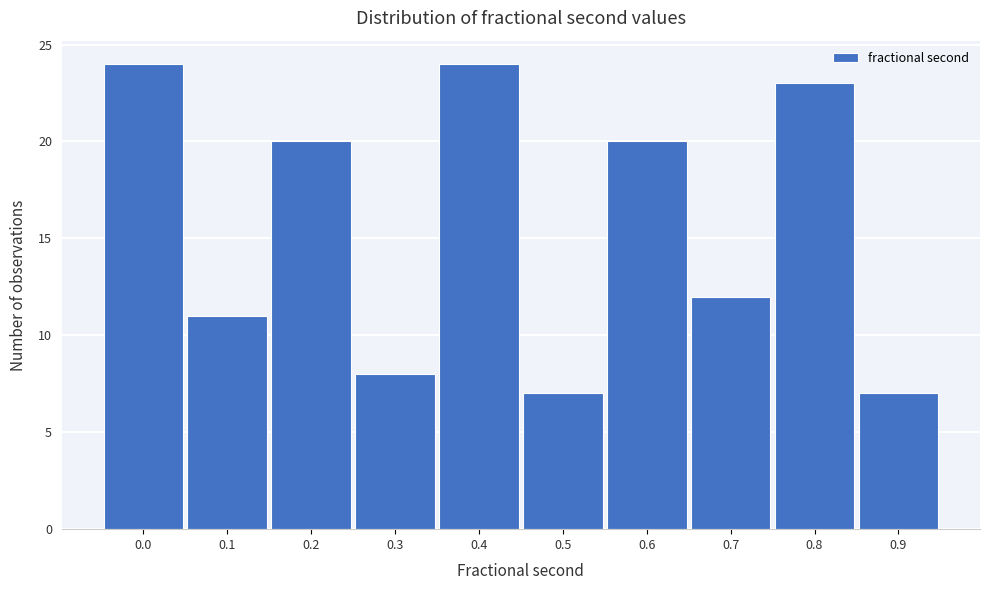

Reading right to left, extract all data points from this chart.

7	23	12	20	7	24	8	20	11	24